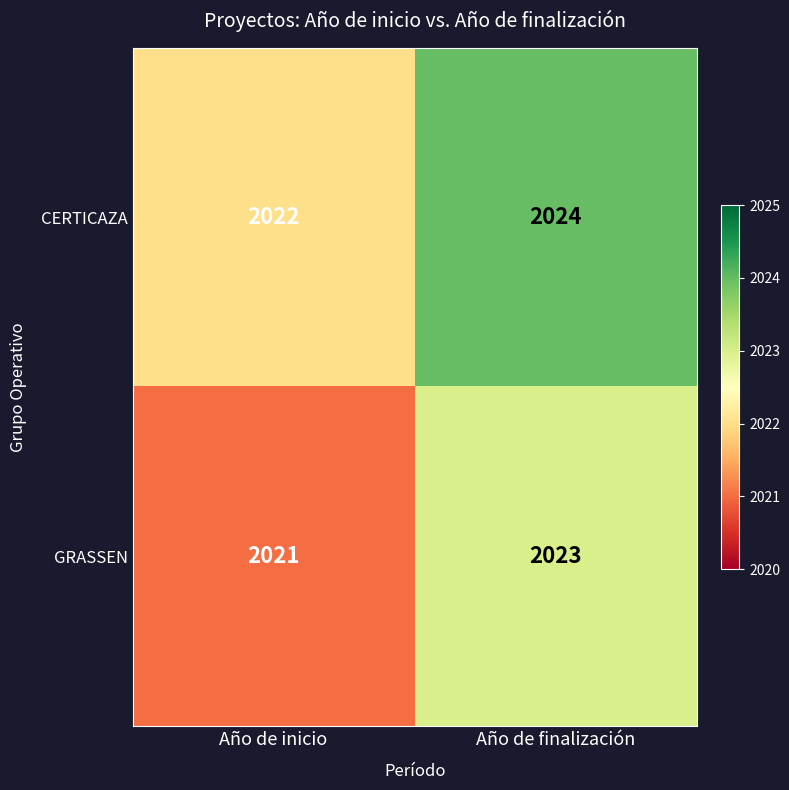

What is the average value of the GRASSEN series?

2022